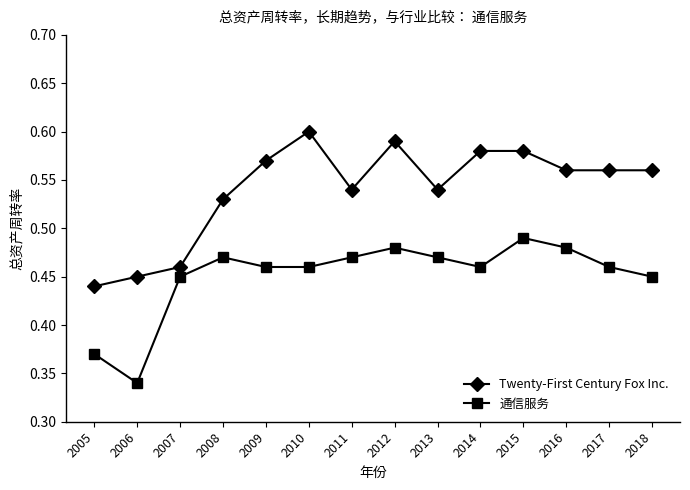

Rank the series by their average value, from highest to lowest.

Twenty-First Century Fox Inc., 通信服务